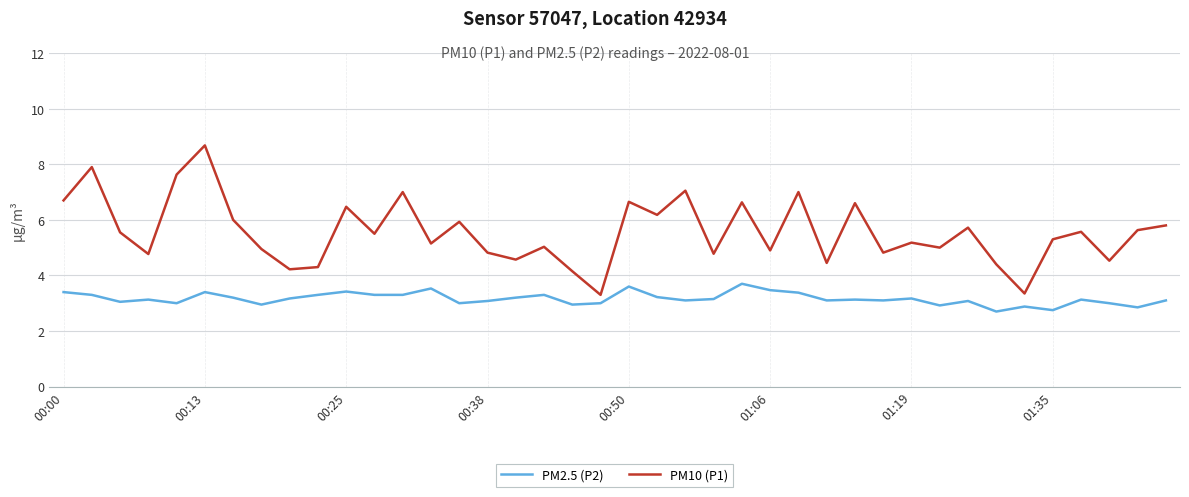

True or false: PM2.5 (P2) and PM10 (P1) intersect in this chart.

False